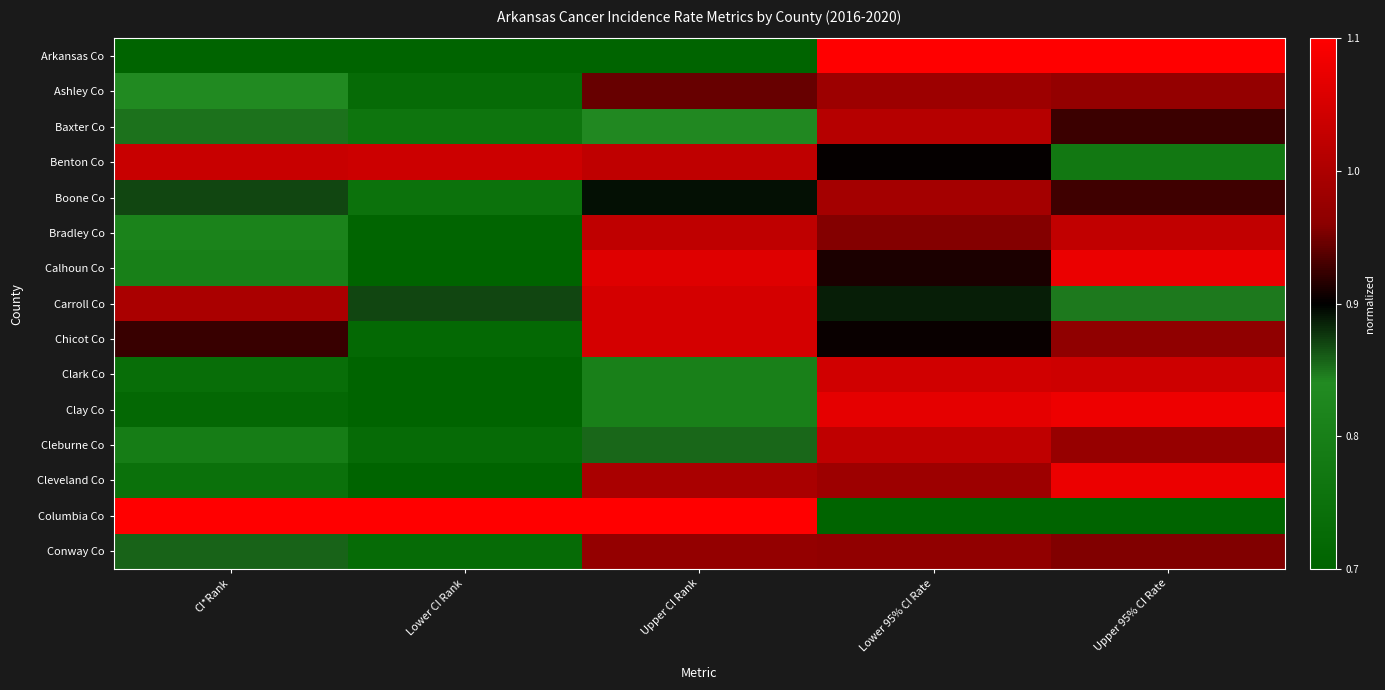

Between CI*Rank and Upper 95% CI Rate, which is larger?

Upper 95% CI Rate